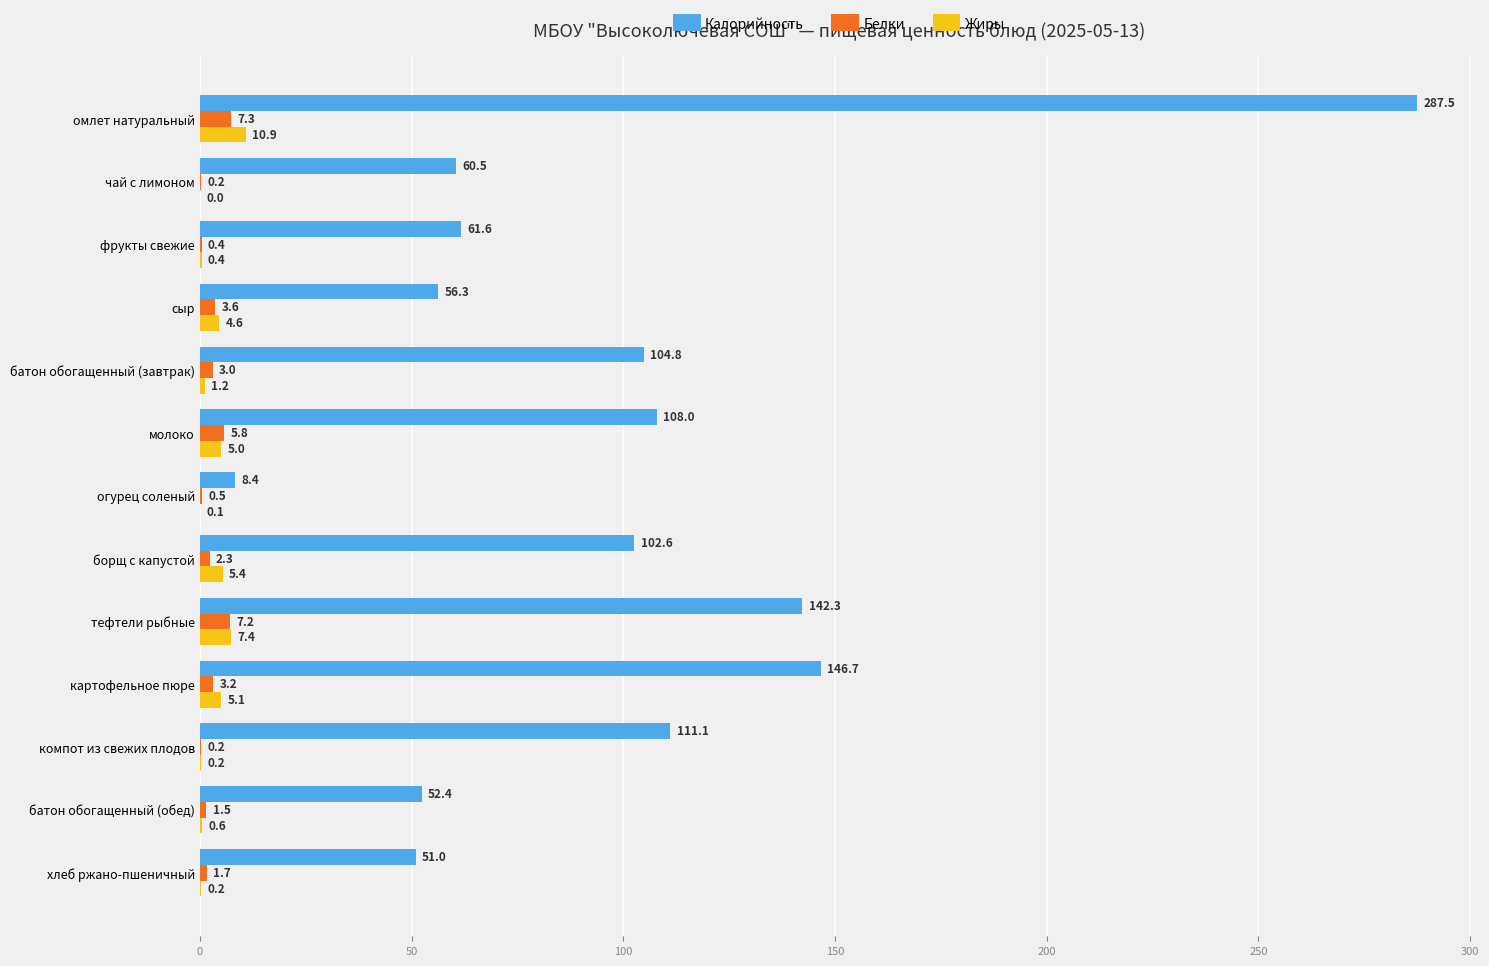

What are all the series names shown in the legend?

Калорийность, Белки, Жиры